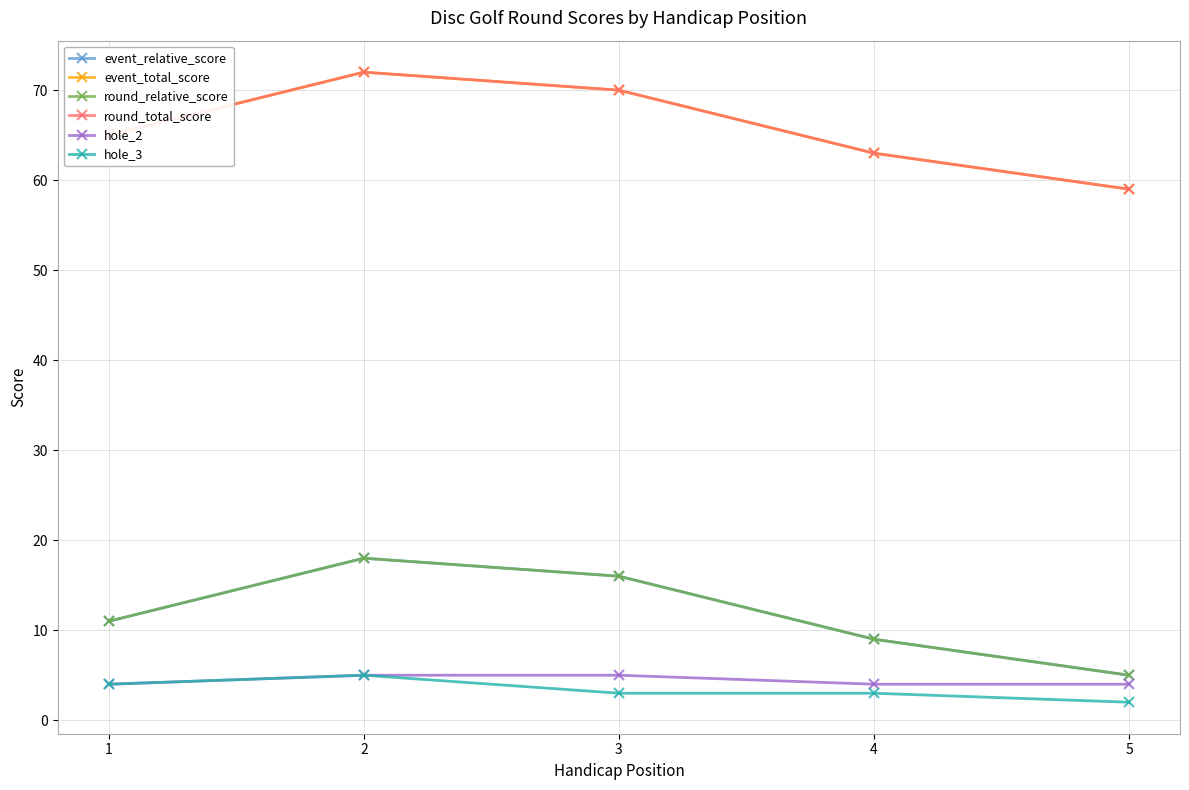

What is the average value of the round_total_score series?

66